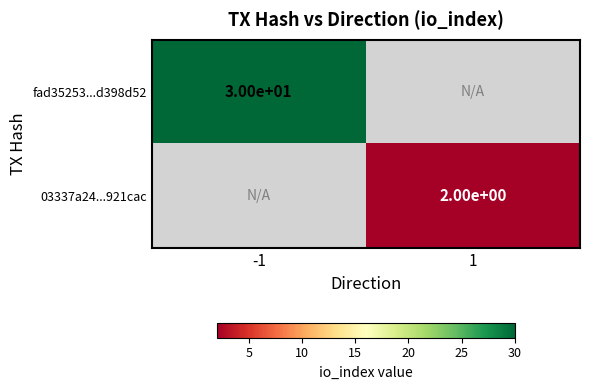

The fad35253...d398d52 series shows 30 at -1. True or false?

True